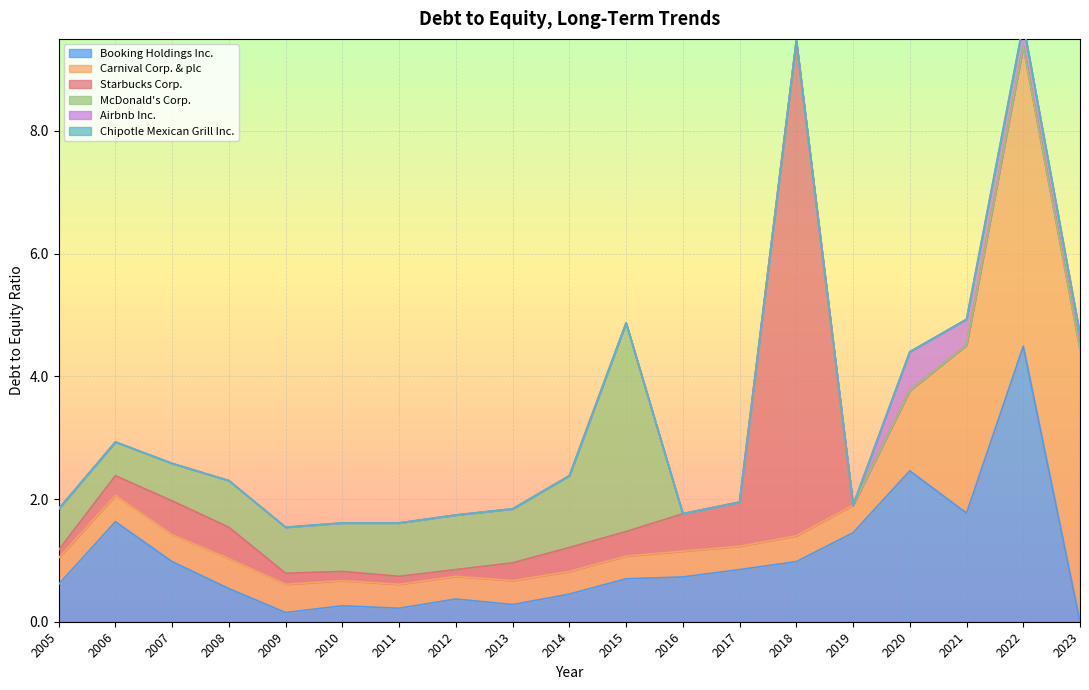

How many categories are shown in the chart?

19